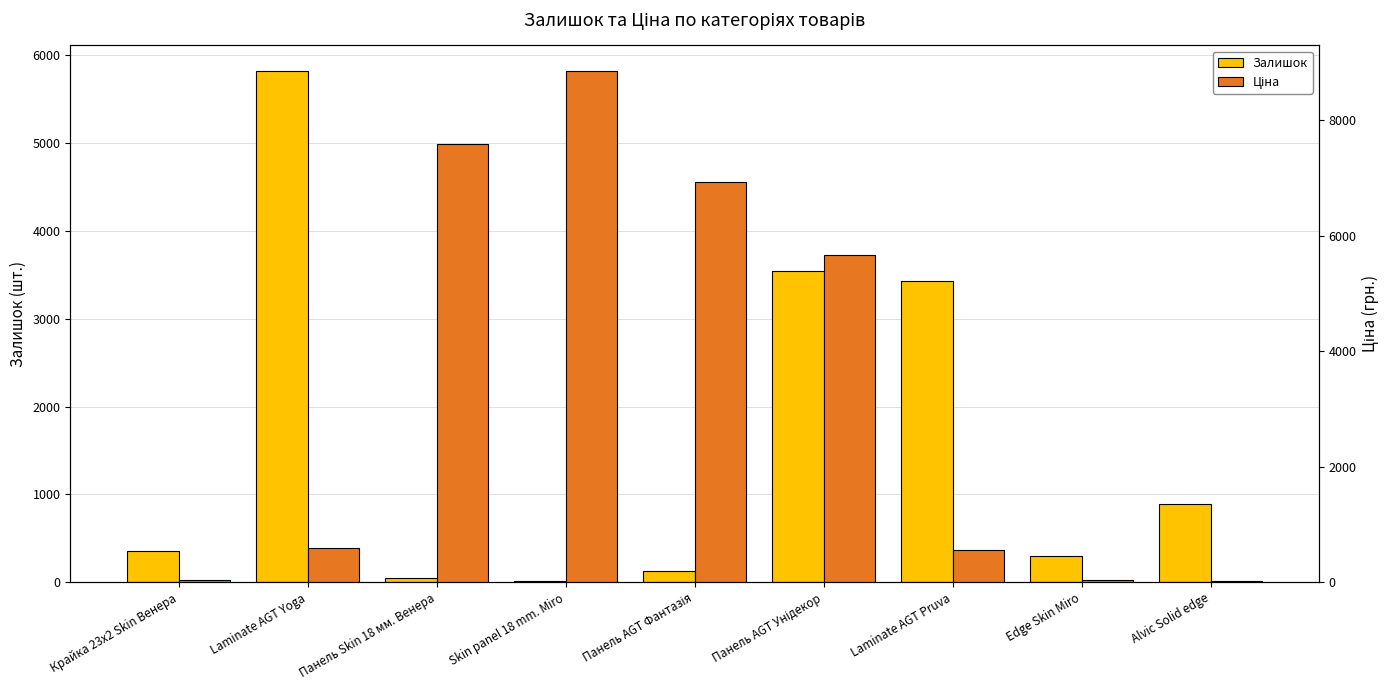

What is the greatest value displayed?

8856.7